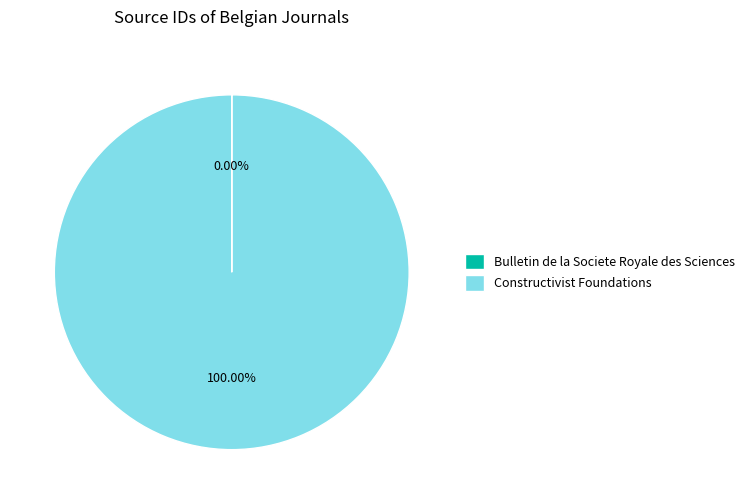

Which category has the biggest portion of the pie?

Constructivist Foundations